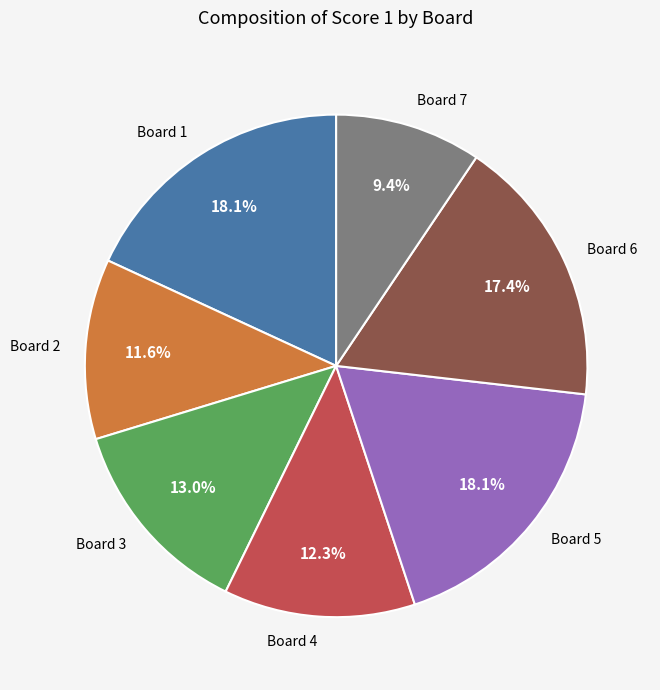

Which category has the smallest portion of the pie?

Board 7